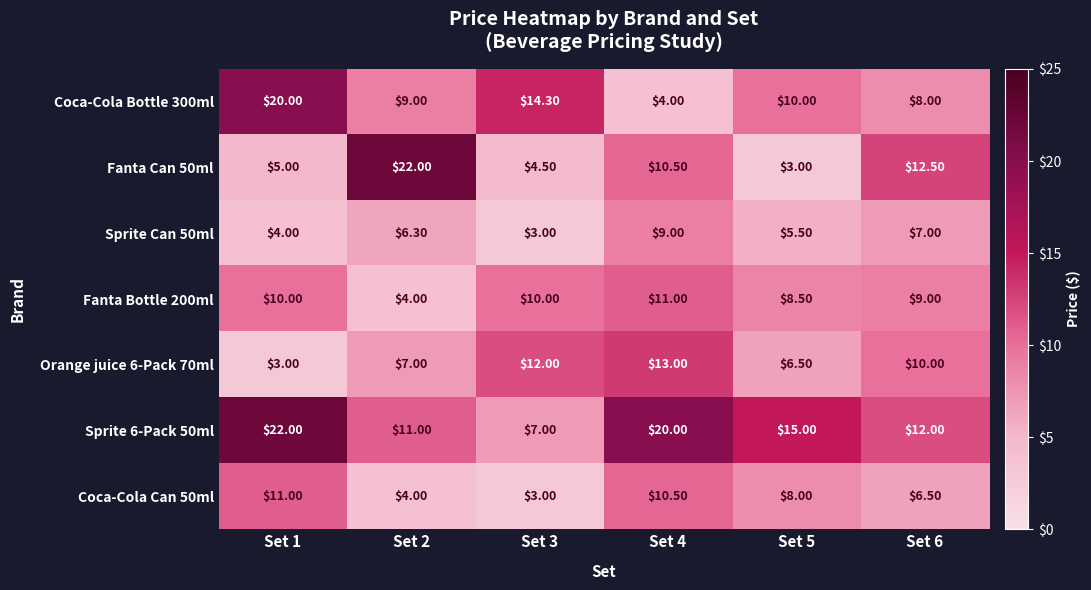

What is the total value across all series at Set 3?

53.8